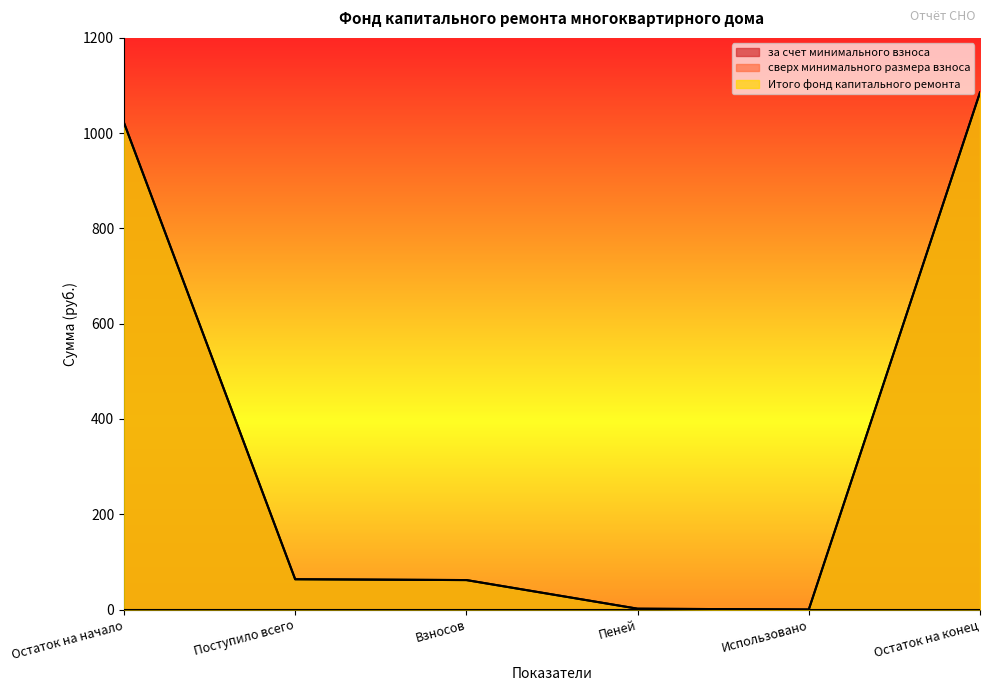

True or false: Итого фонд капитального ремонта and за счет минимального взноса intersect in this chart.

False